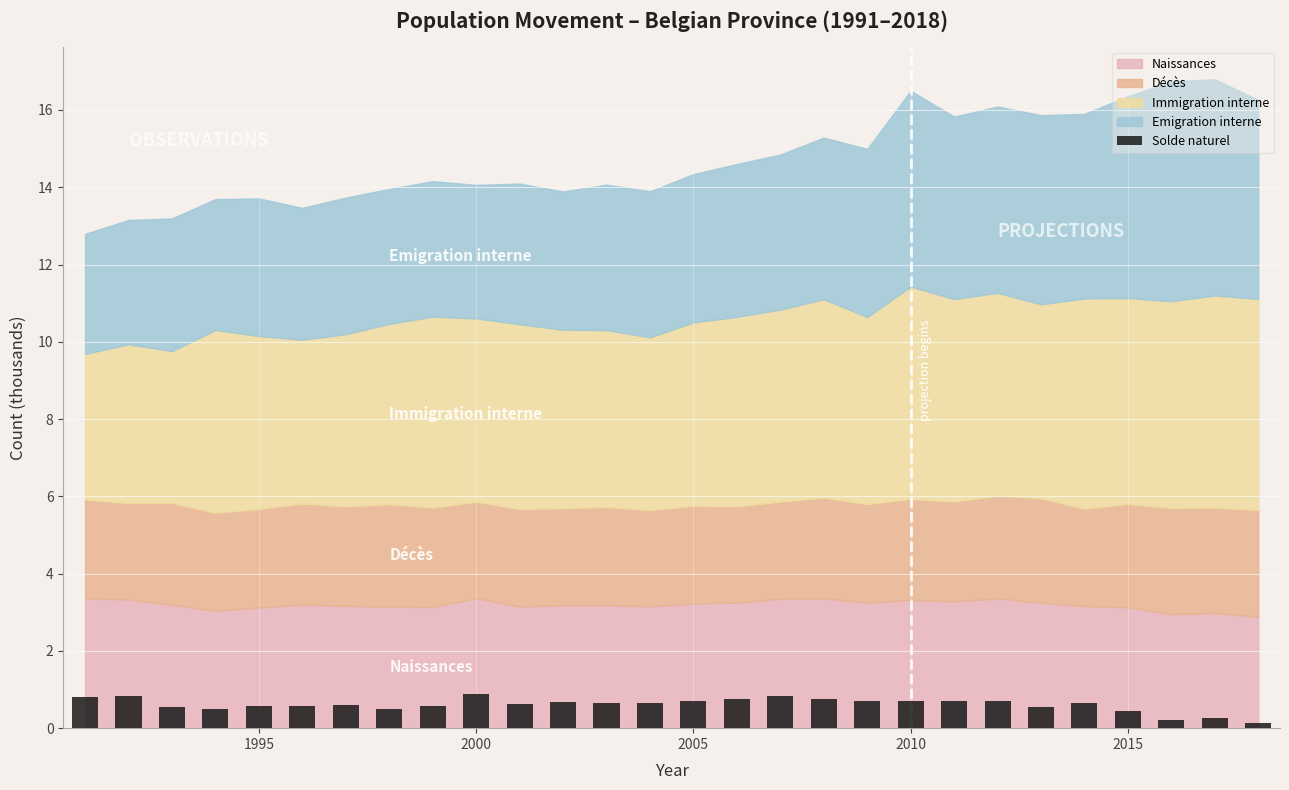

What is the average value?

0.6